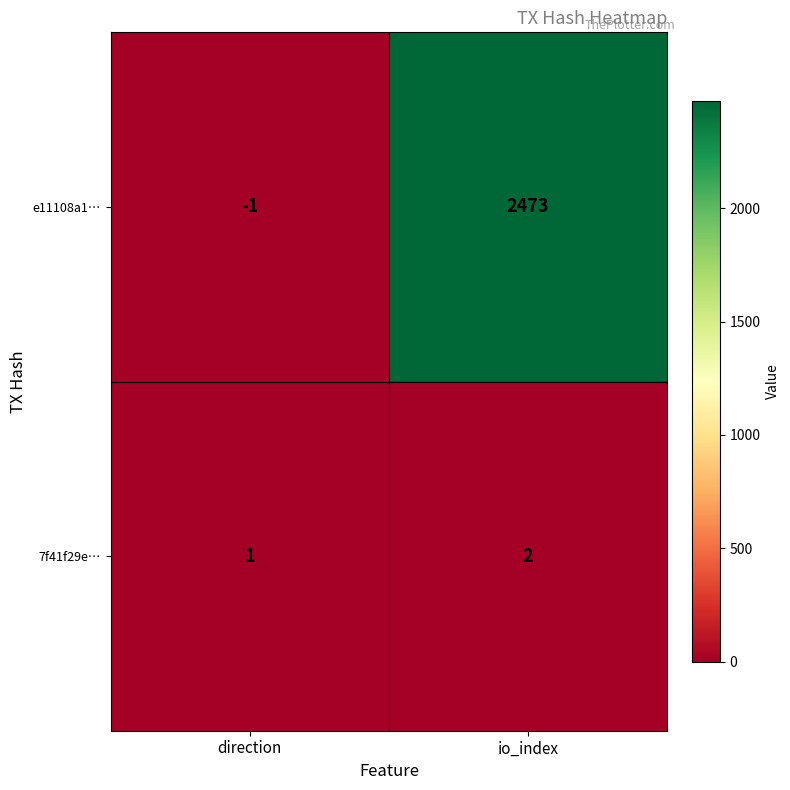

Which series has the widest spread of values?

e11108a1…